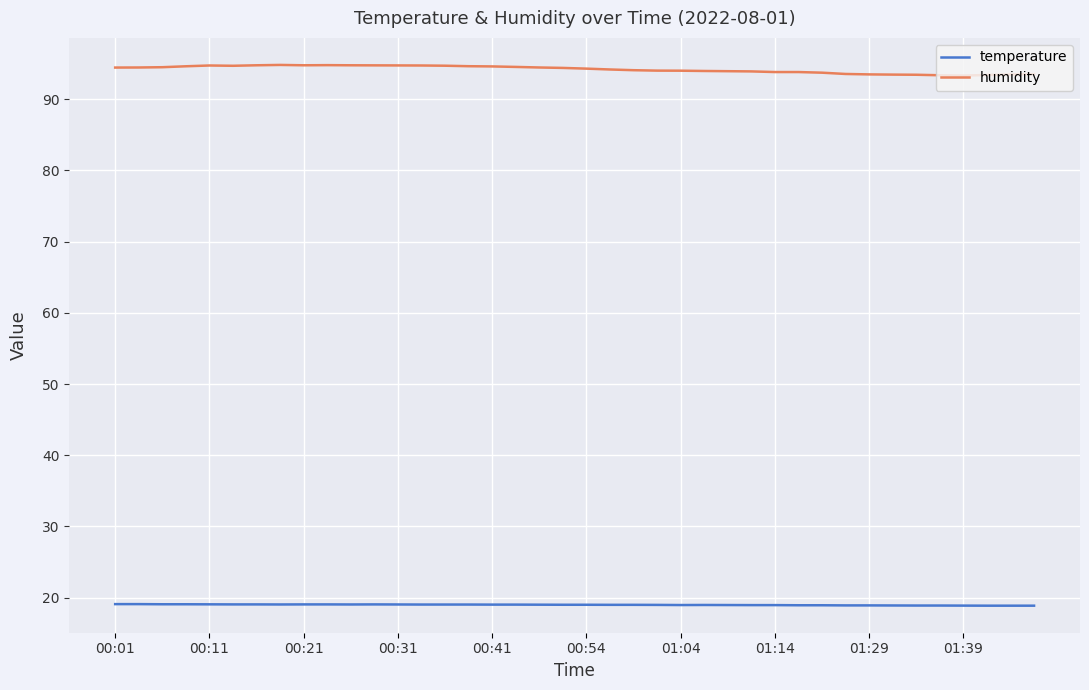

Which series has the largest total across all categories?

humidity